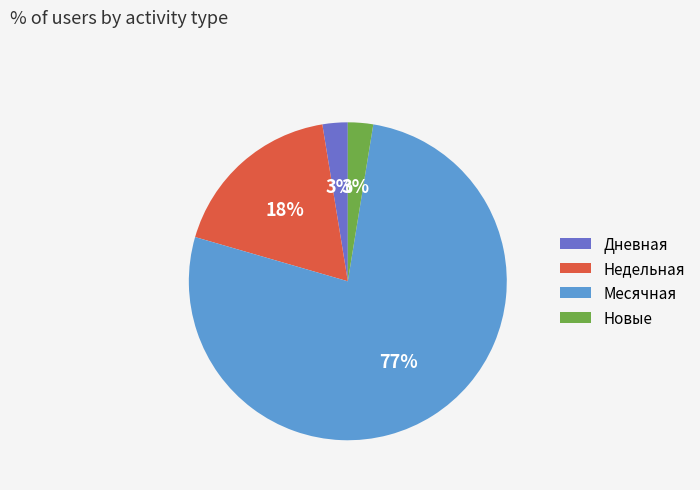

Is there a majority slice in this chart?

Yes